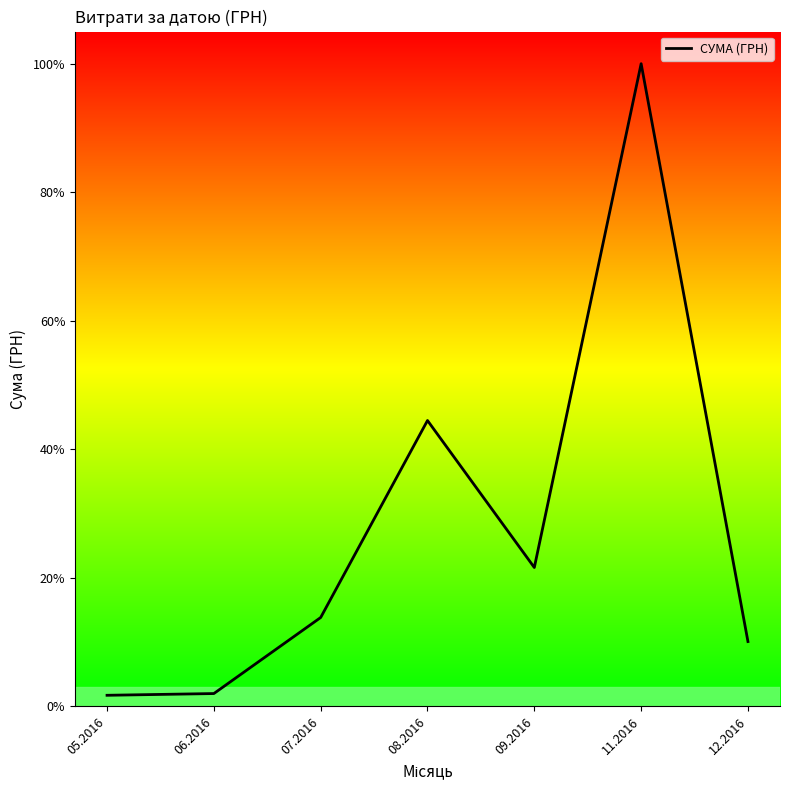

What is the value of the 1st point from the left?

4007.3